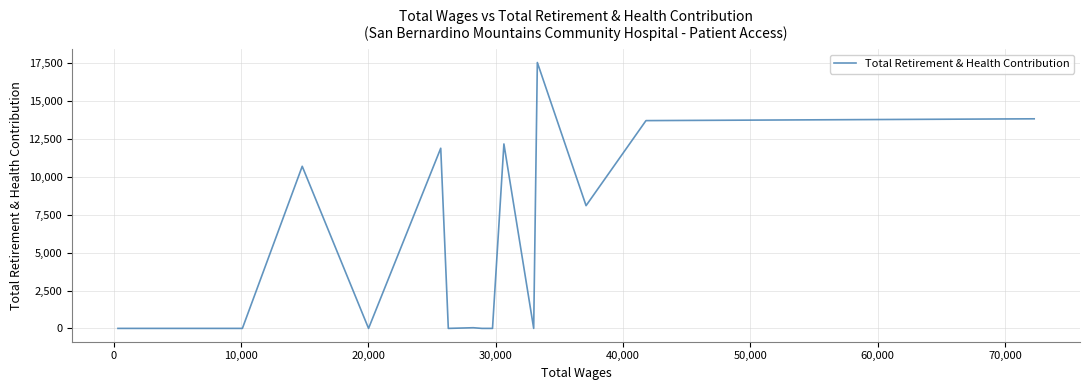

Which category has the lowest value across all series?

30,000